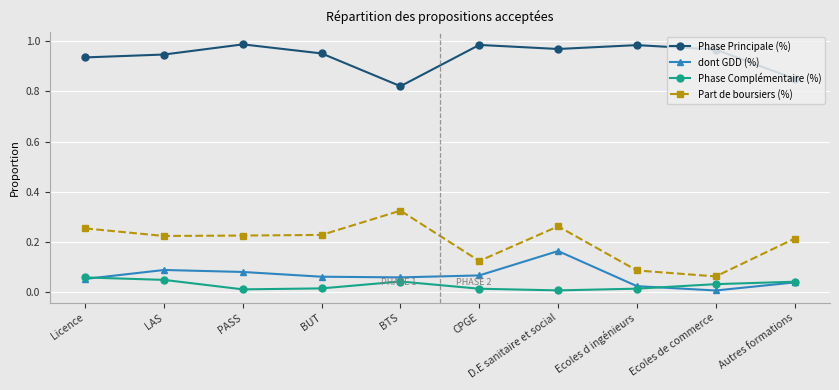

Rank the series by their maximum value, from highest to lowest.

Phase Principale (%), Part de boursiers (%), dont GDD (%), Phase Complémentaire (%)